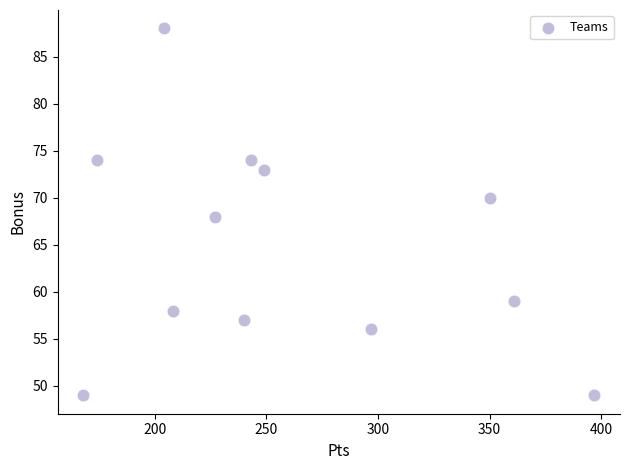

What is the average Y value?

65